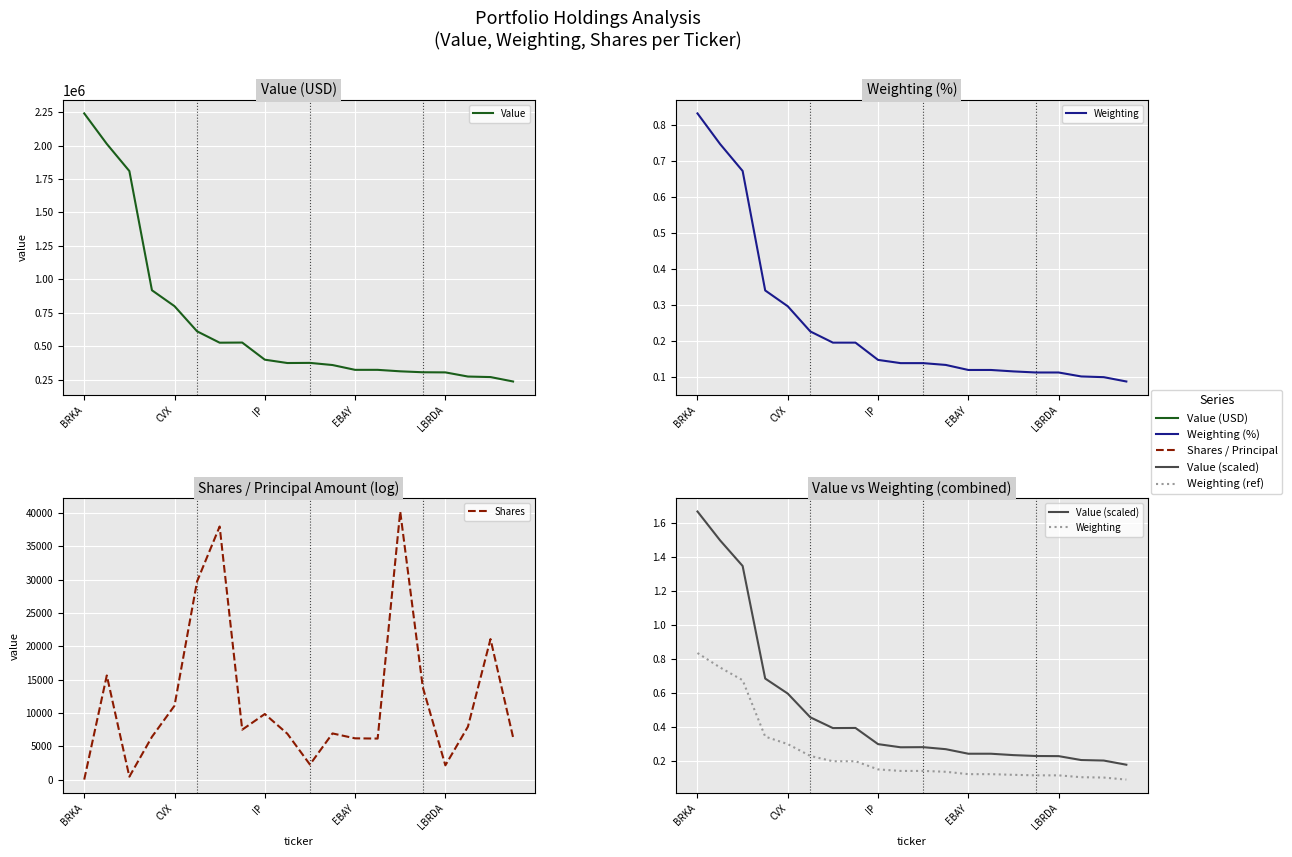

Between BRKA and 14, which series saw the biggest shift?

Value